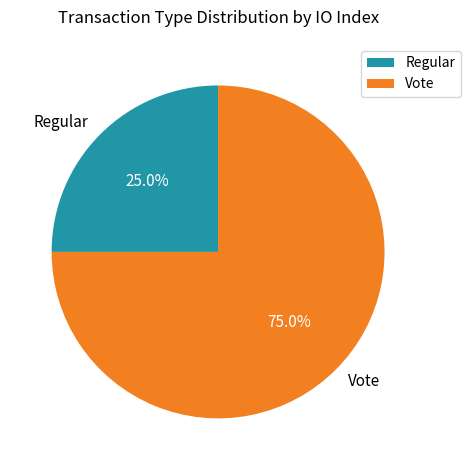

Between Vote and Regular, which is larger?

Vote